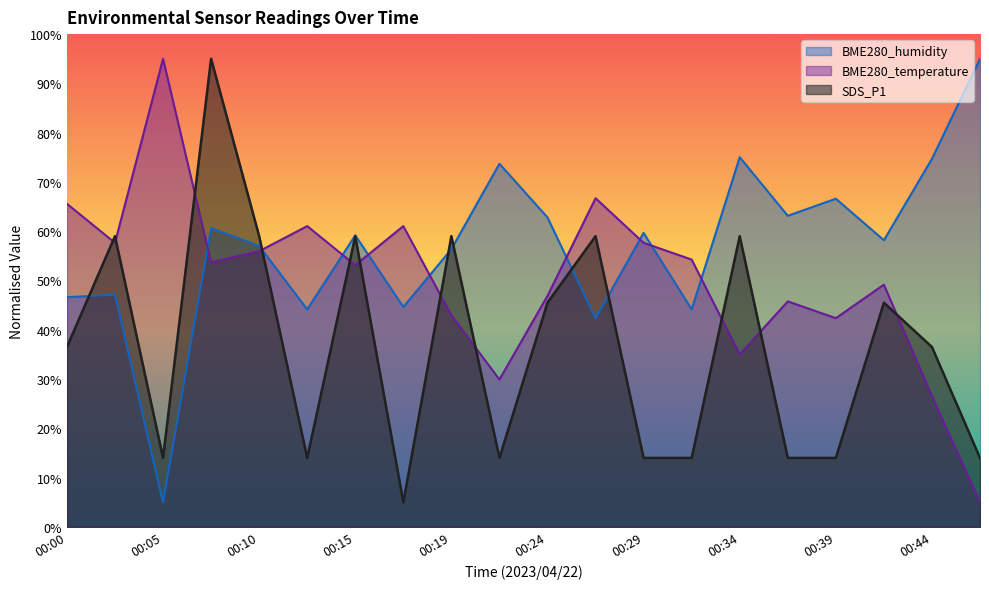

What is the sum of all BME280_humidity values?

1135.9